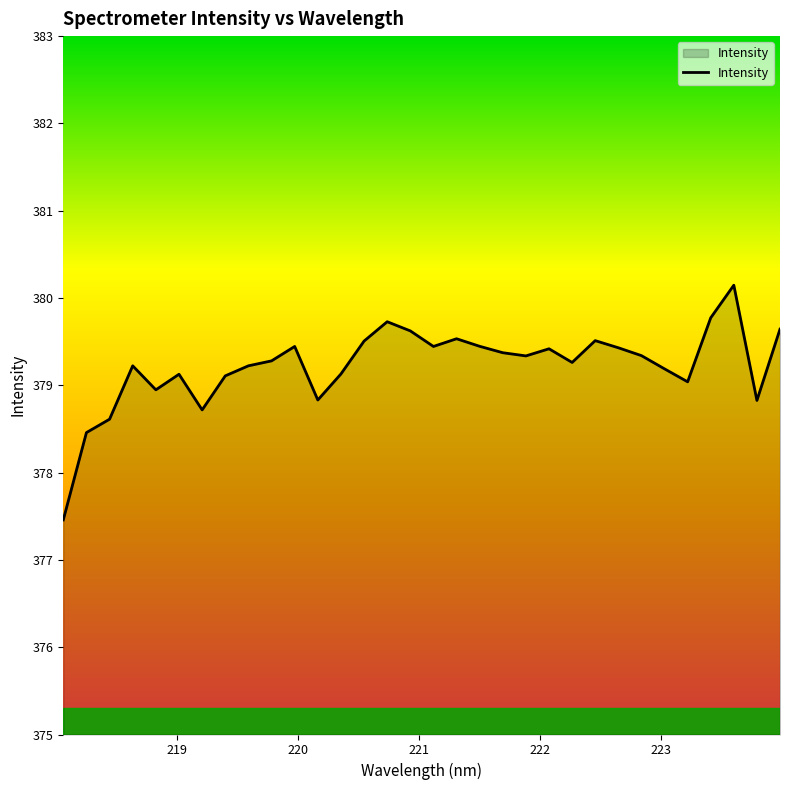

What is the difference between the maximum and minimum values?

2.7